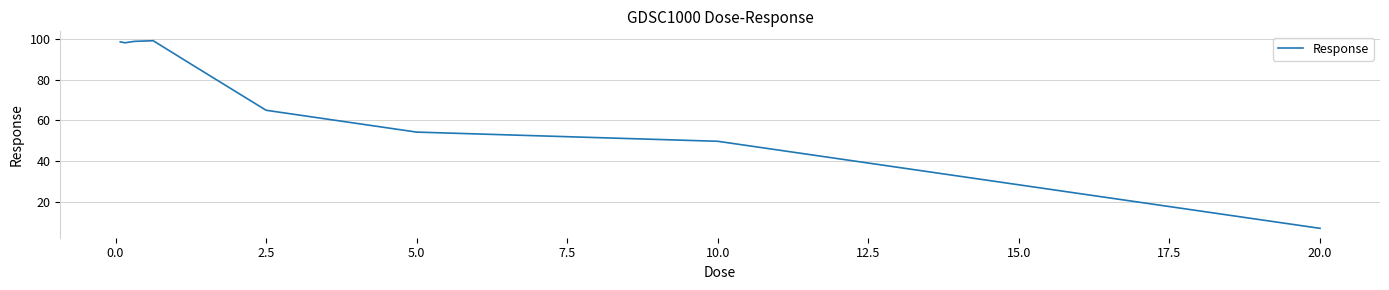

What is the smallest value displayed?

6.9